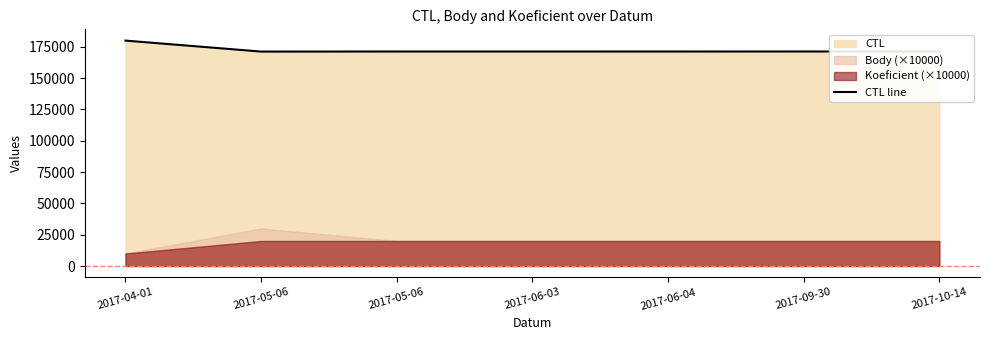

Which has a higher value, 2017-05-06 or 2017-10-14?

2017-10-14